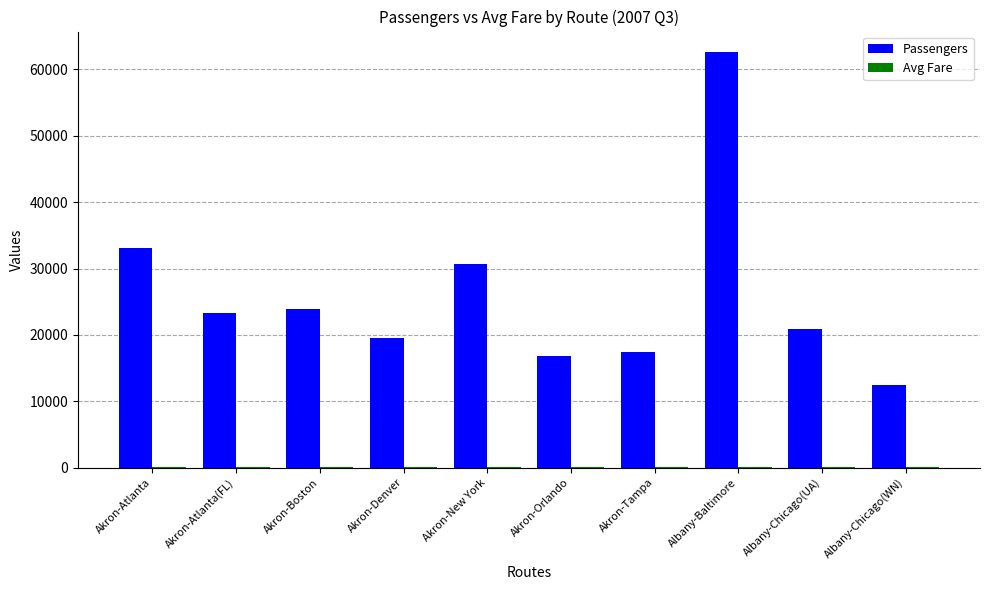

What is the average value of the Passengers series?

26086